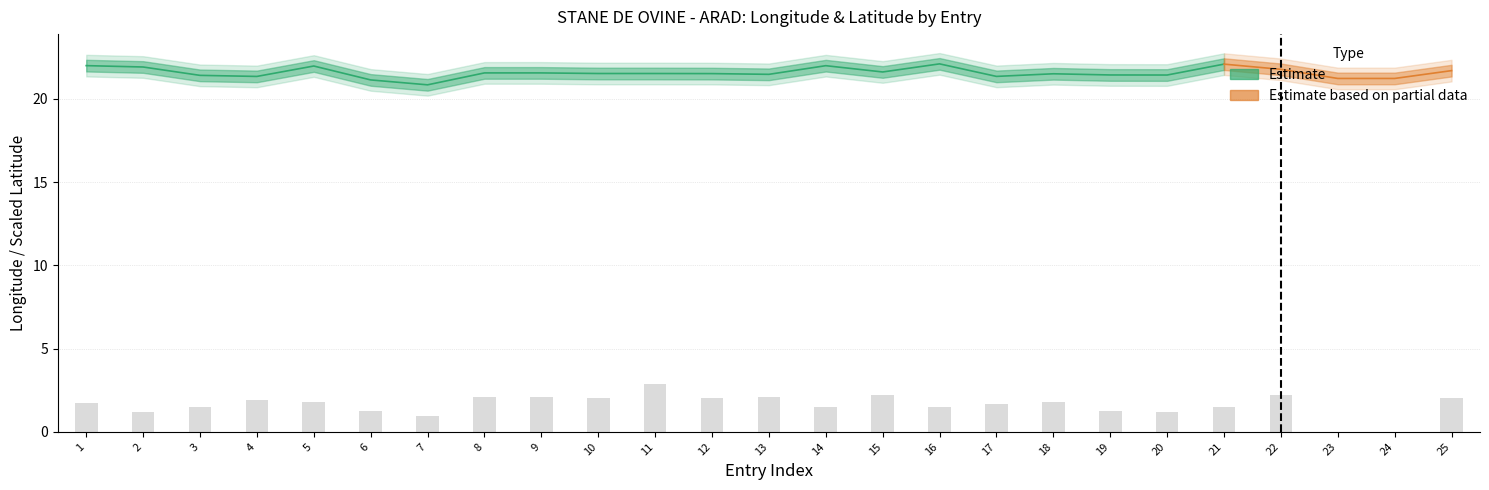

How many data points does each series have?

25